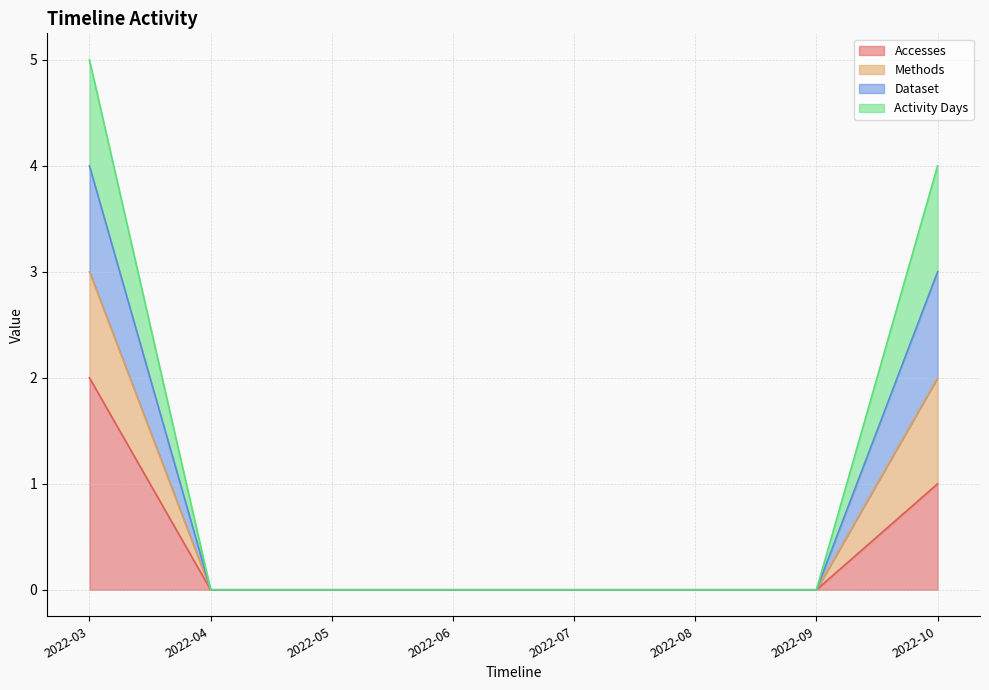

Count the number of categories in the chart.

8